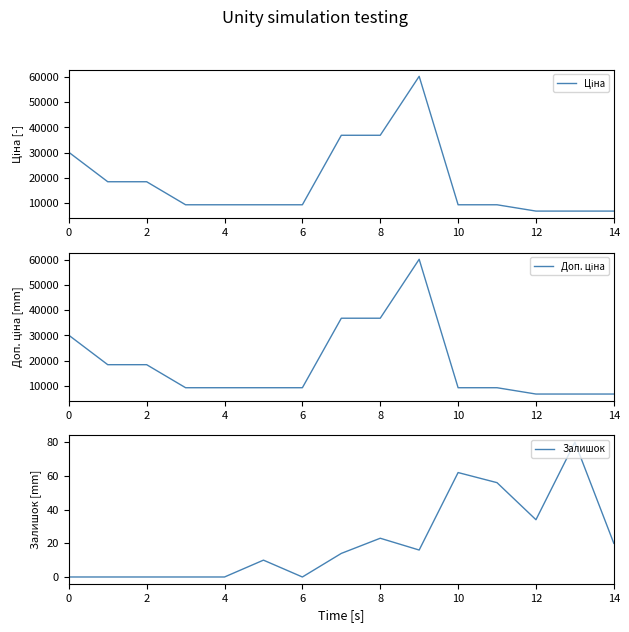

What is the label of the 5th point from the right?

10